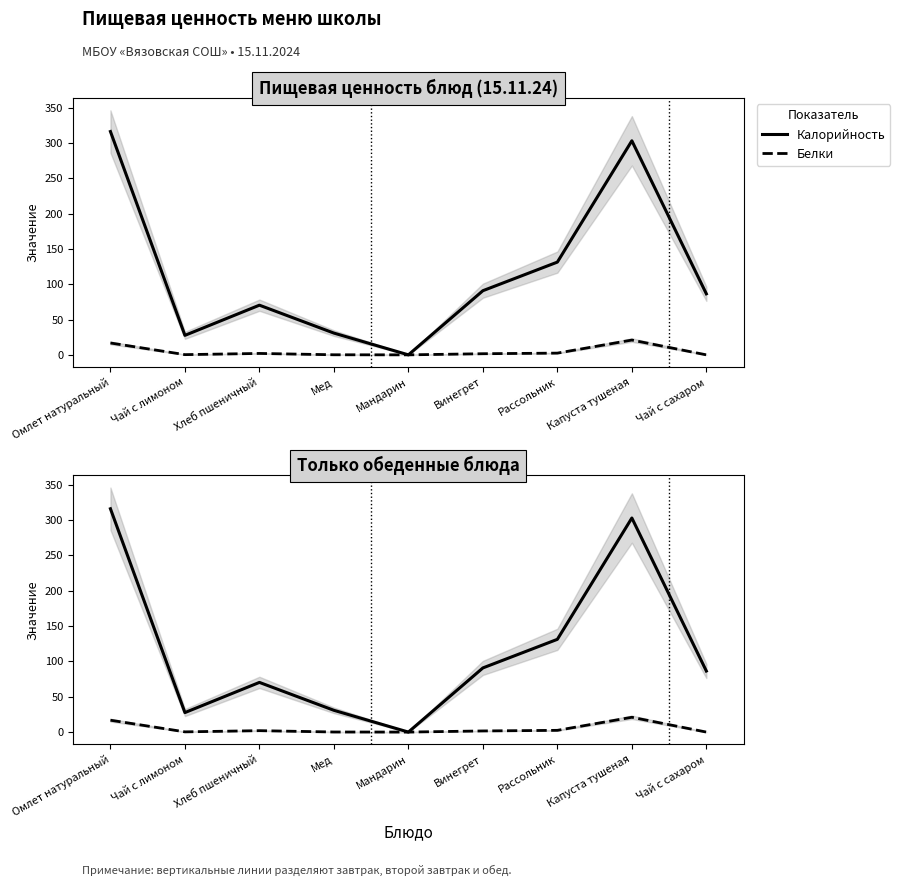

What is the difference between the maximum and minimum values in the Белки series?

20.9